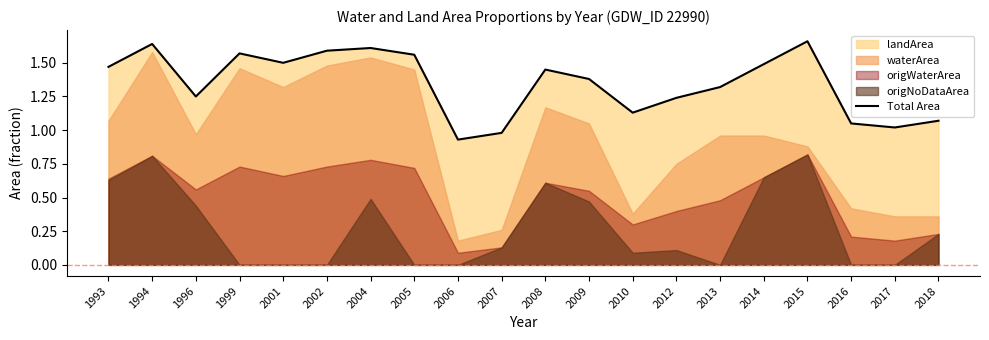

What is the sum of all values?

26.9